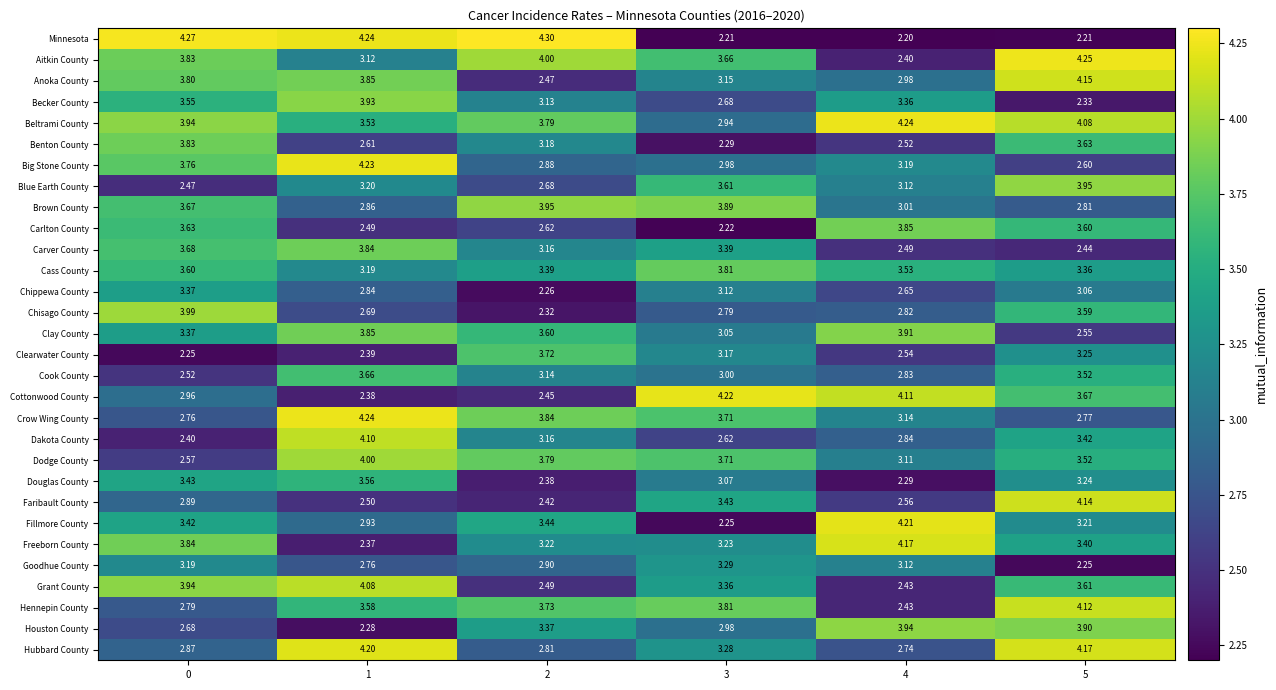

How many values in the Beltrami County series are below 3?

1